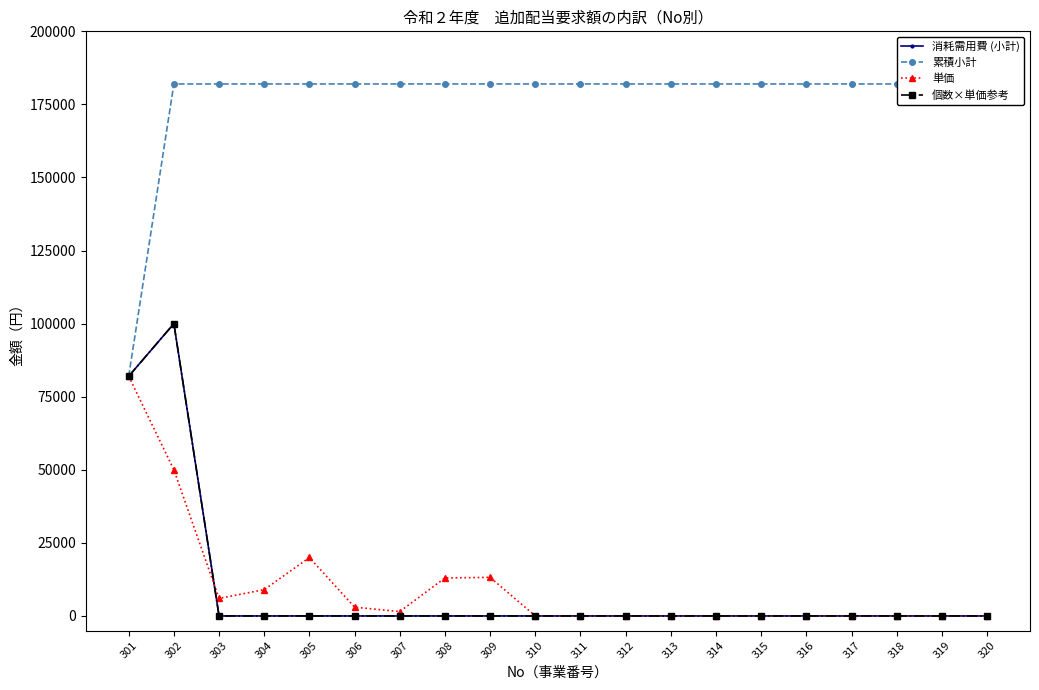

How many lines are shown in the chart?

4